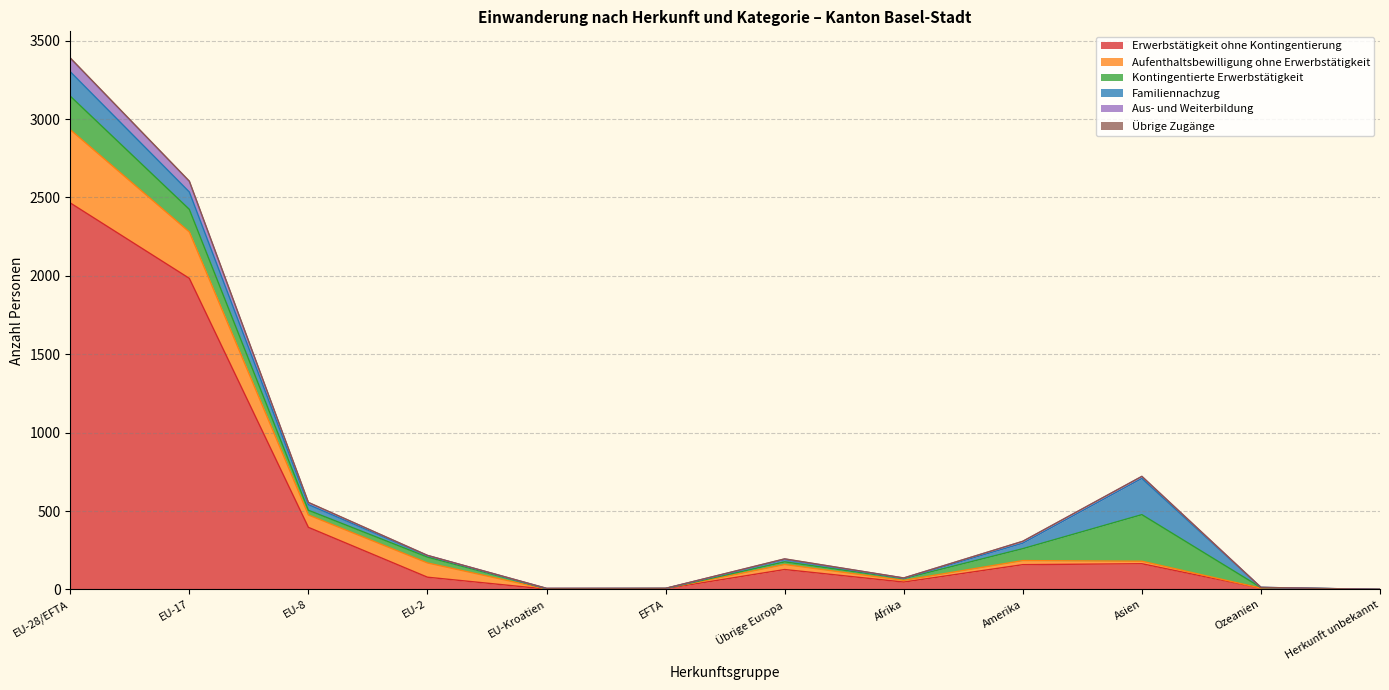

What is the average value of the Erwerbstätigkeit ohne Kontingentierung series?

453